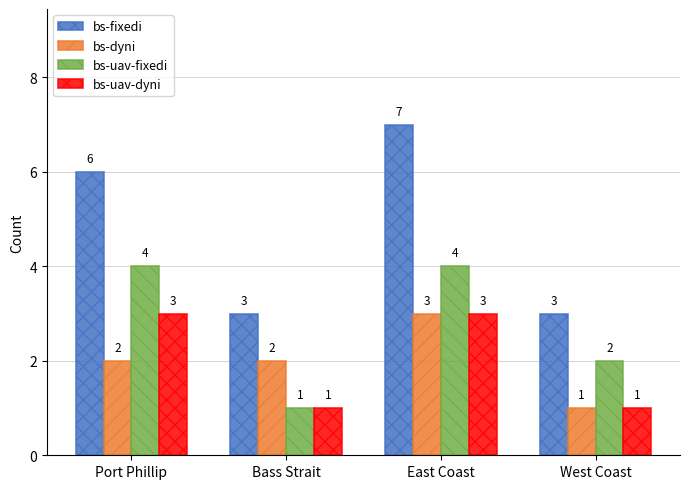

Which series has the widest spread of values?

bs-fixedi